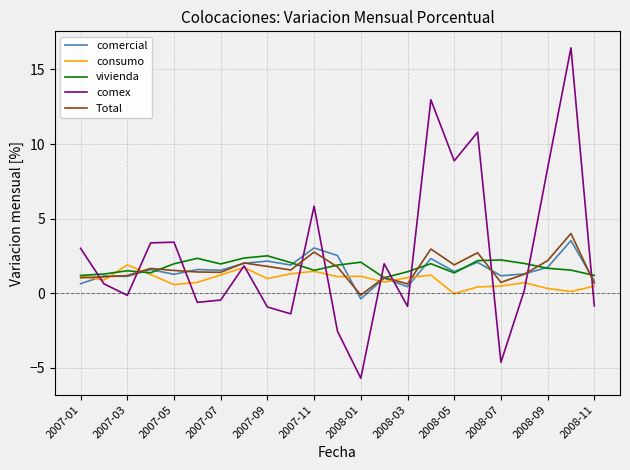

How many values in comex are above zero?

13